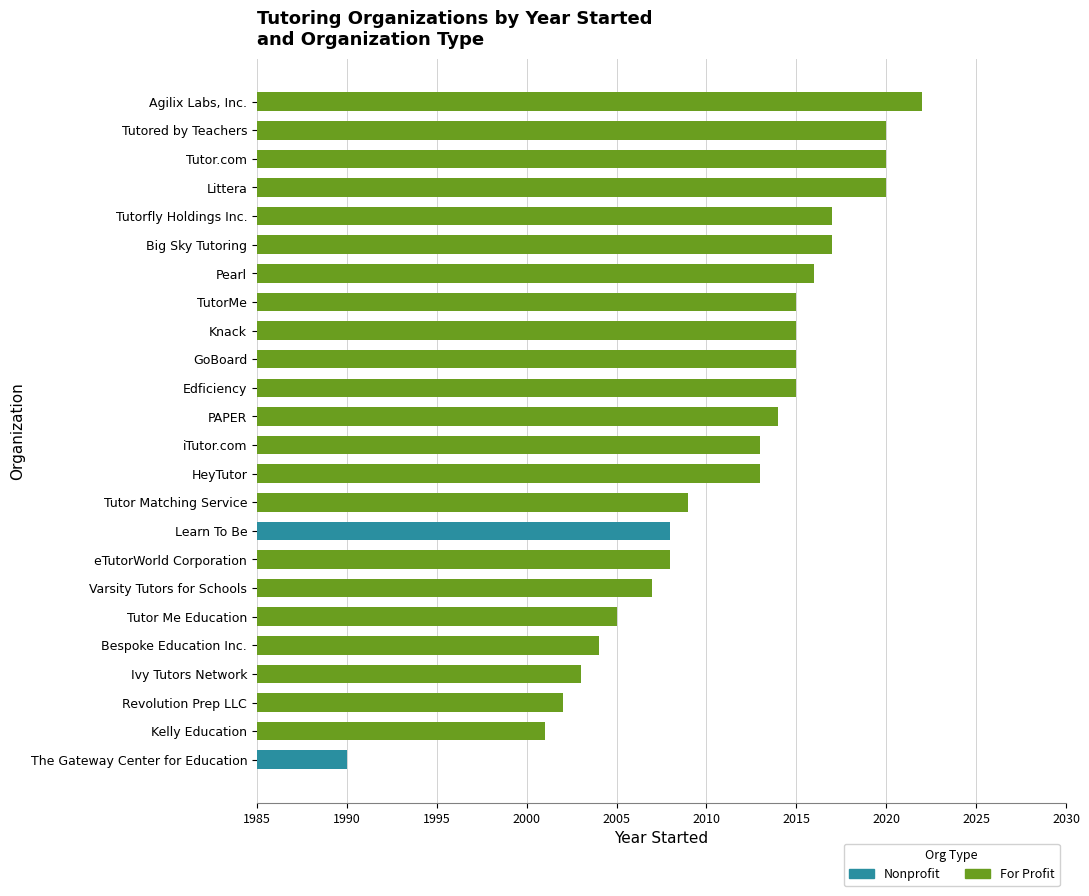

What are all the series names shown in the legend?

For Profit, Nonprofit